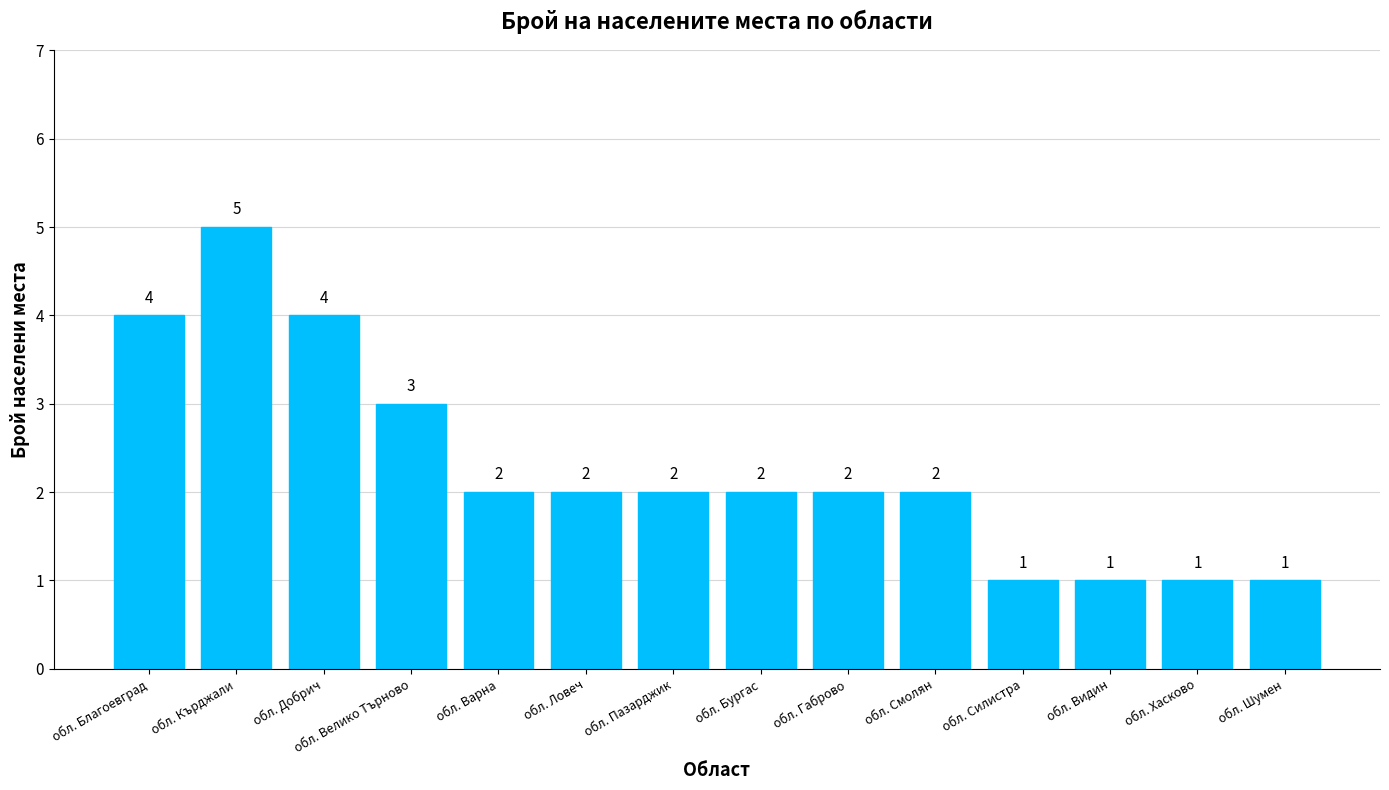

Reading right to left, transcribe all the data shown in this chart.

1	1	1	1	2	2	2	2	2	2	3	4	5	4